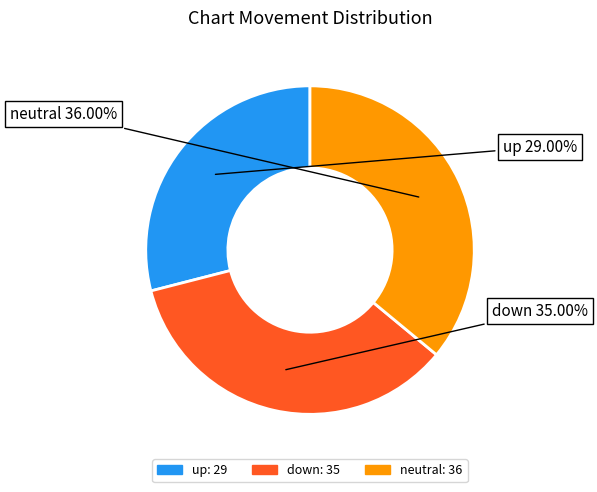

Is there any slice that represents more than half of the pie?

No